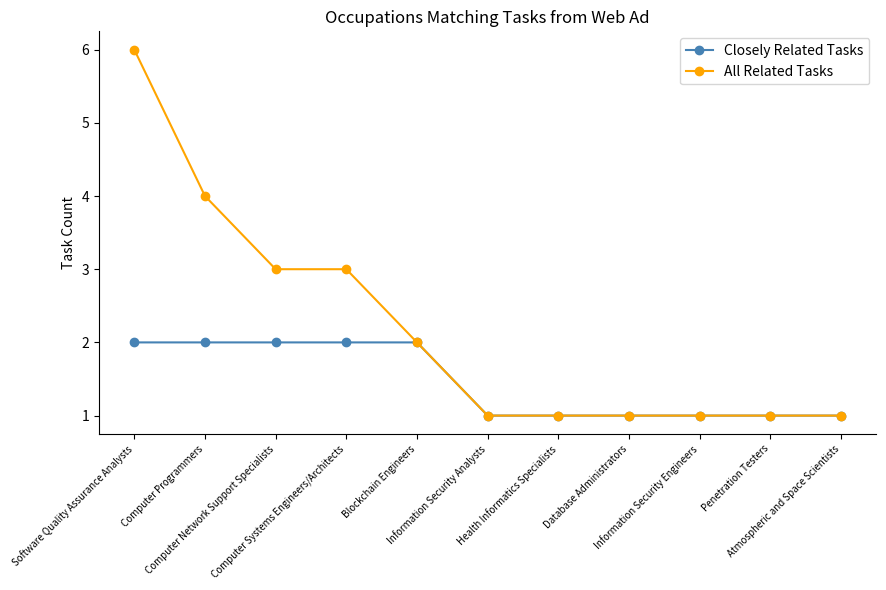

List the series in order of their peak value, lowest first.

Closely Related Tasks, All Related Tasks